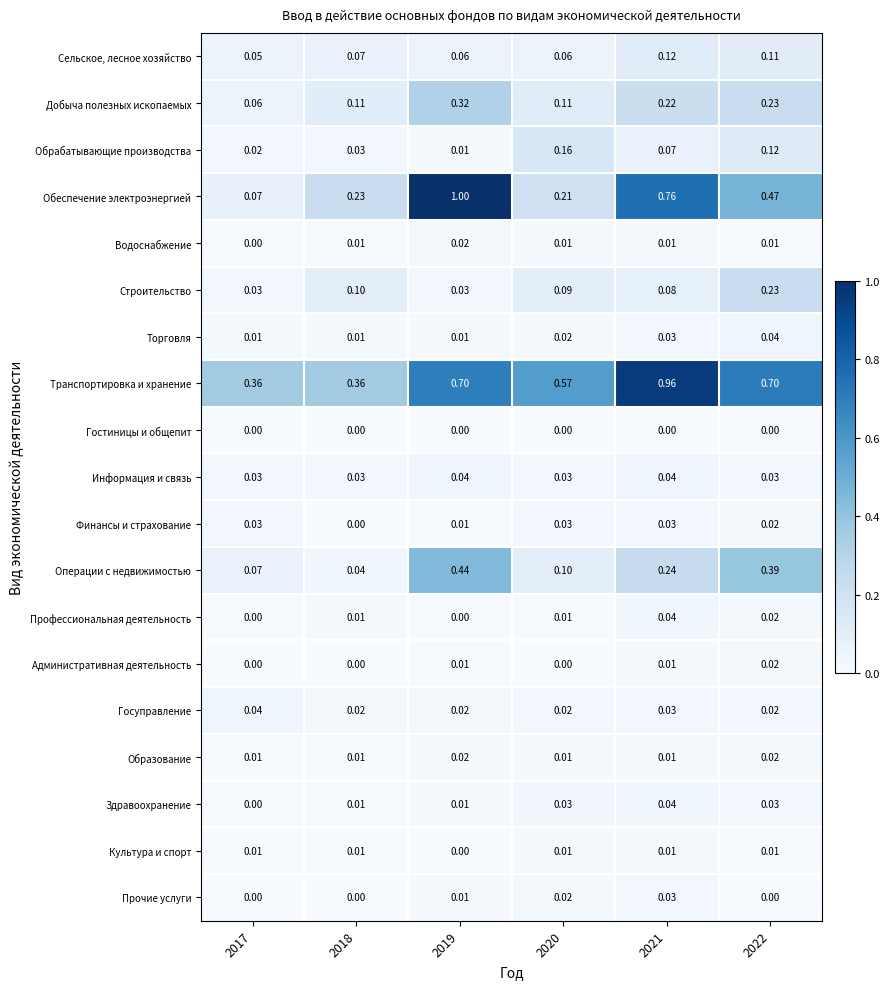

Between 2017 and 2020, which series saw the biggest shift?

Транспортировка и хранение